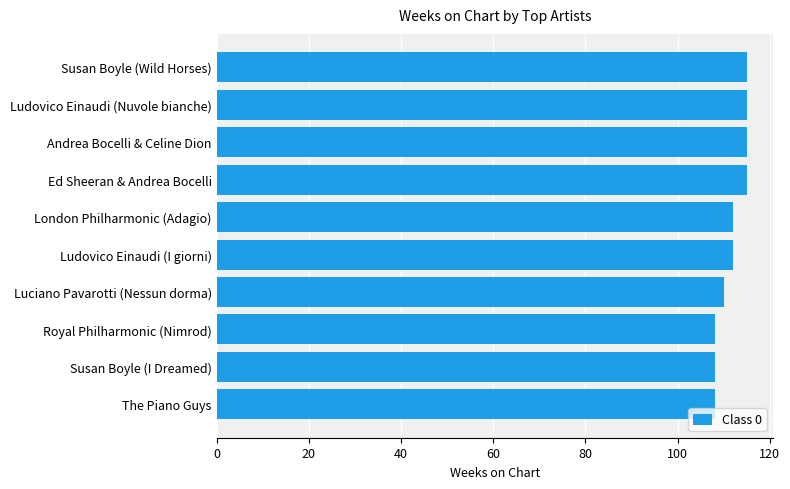

Reading top to bottom, list all the values displayed in this chart.

115	115	115	115	112	112	110	108	108	108